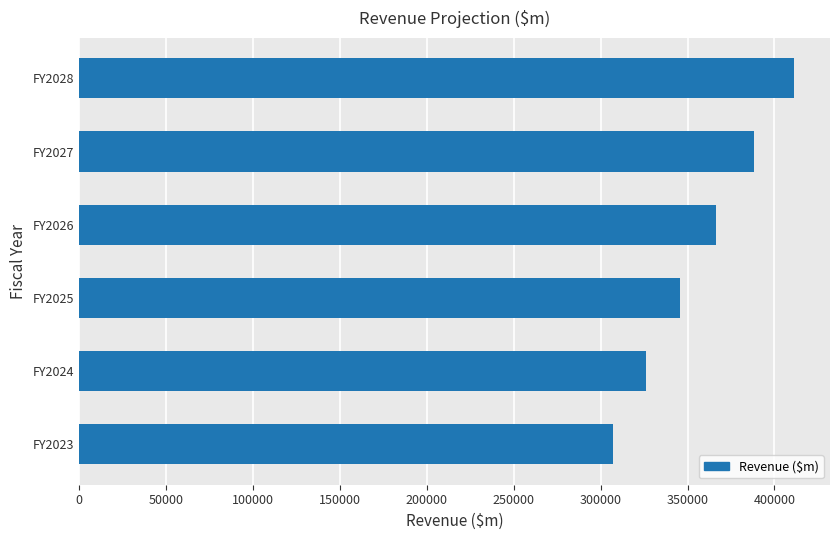

What is the smallest value displayed?

307394.0